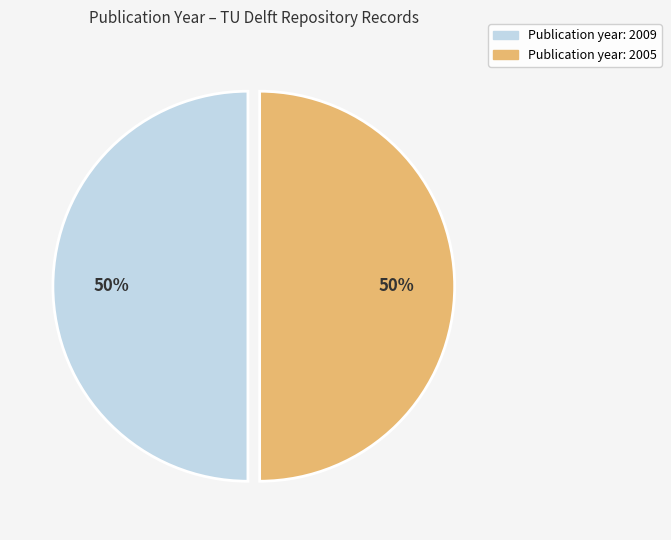

To the nearest percent, what is the average slice percentage?

50%